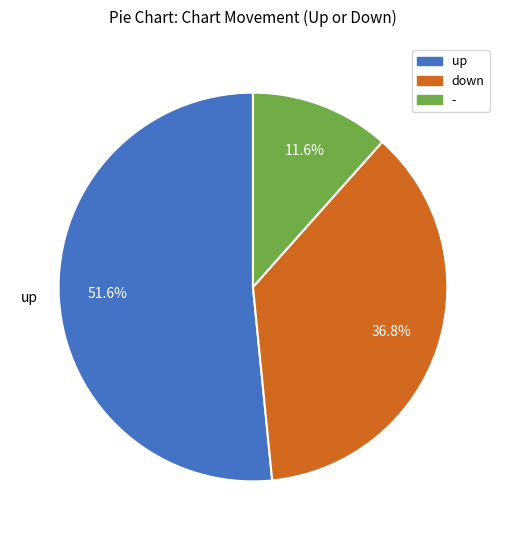

To the nearest percent, what is the combined percentage of up and -?

63%